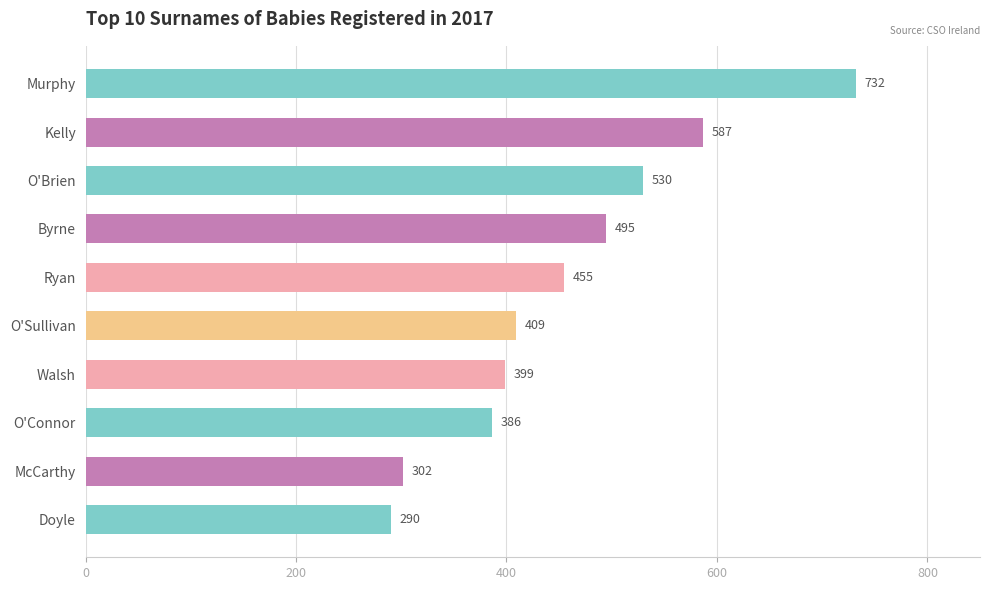

What is the change in value from O'Brien to O'Connor?

-144